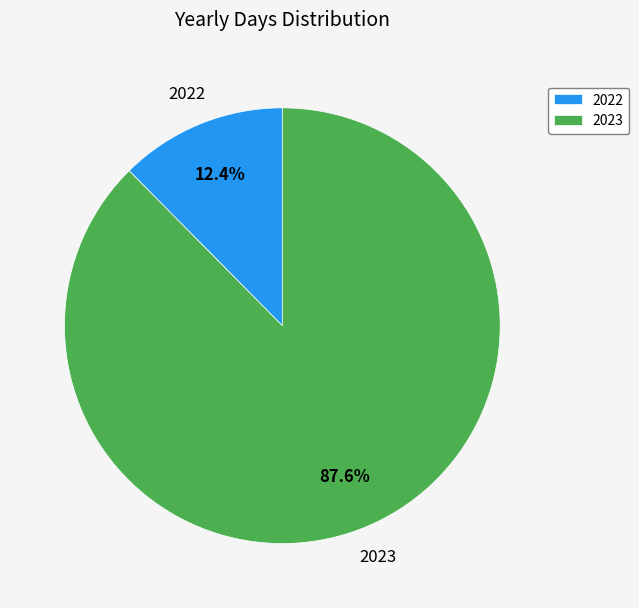

To the nearest percent, what is the difference between the 2023 and 2022 slice percentages?

75%